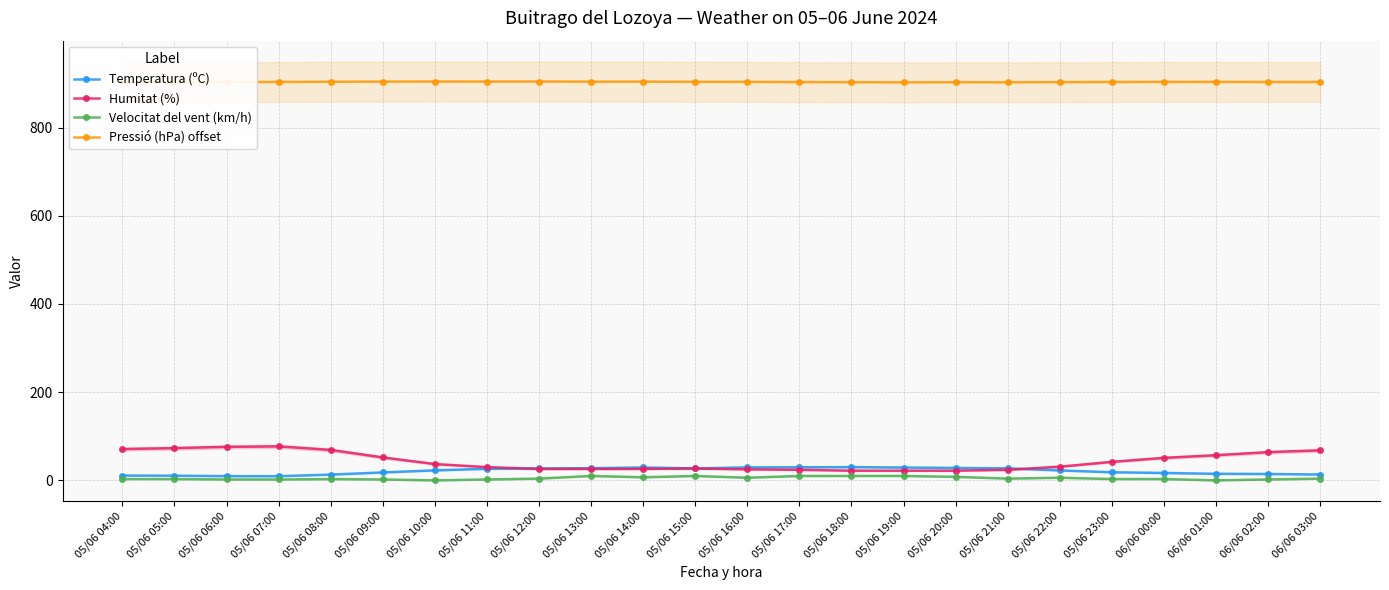

At which label is Temperatura (ºC) closest to 19?

05/06 23:00